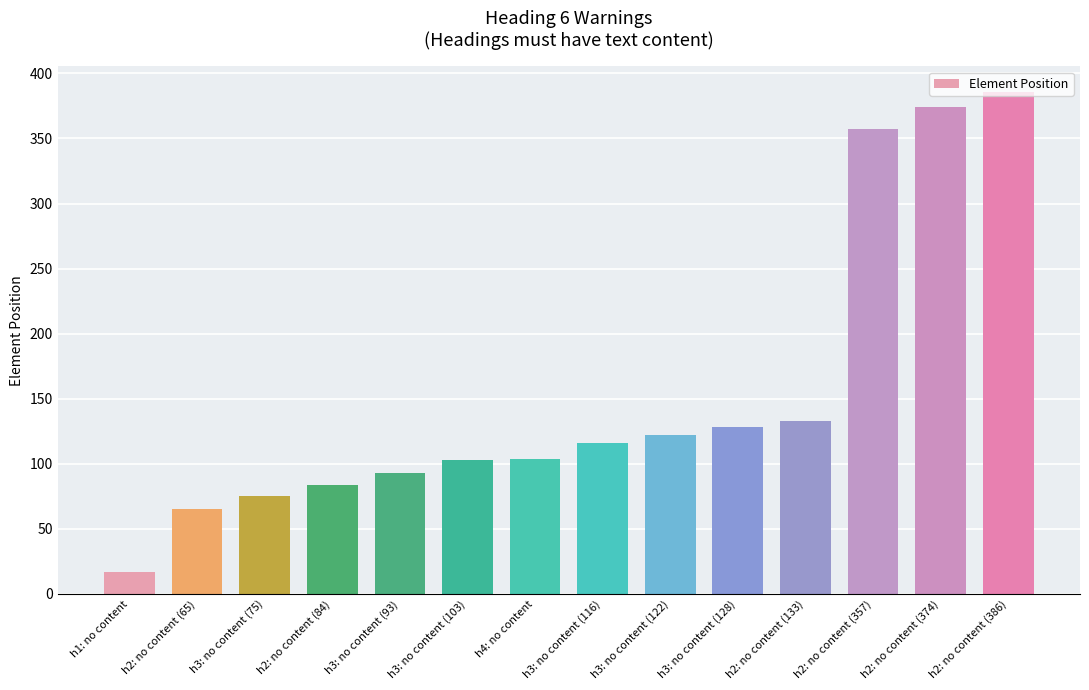

What is the label of the 5th bar from the right?

h3: no content (128)